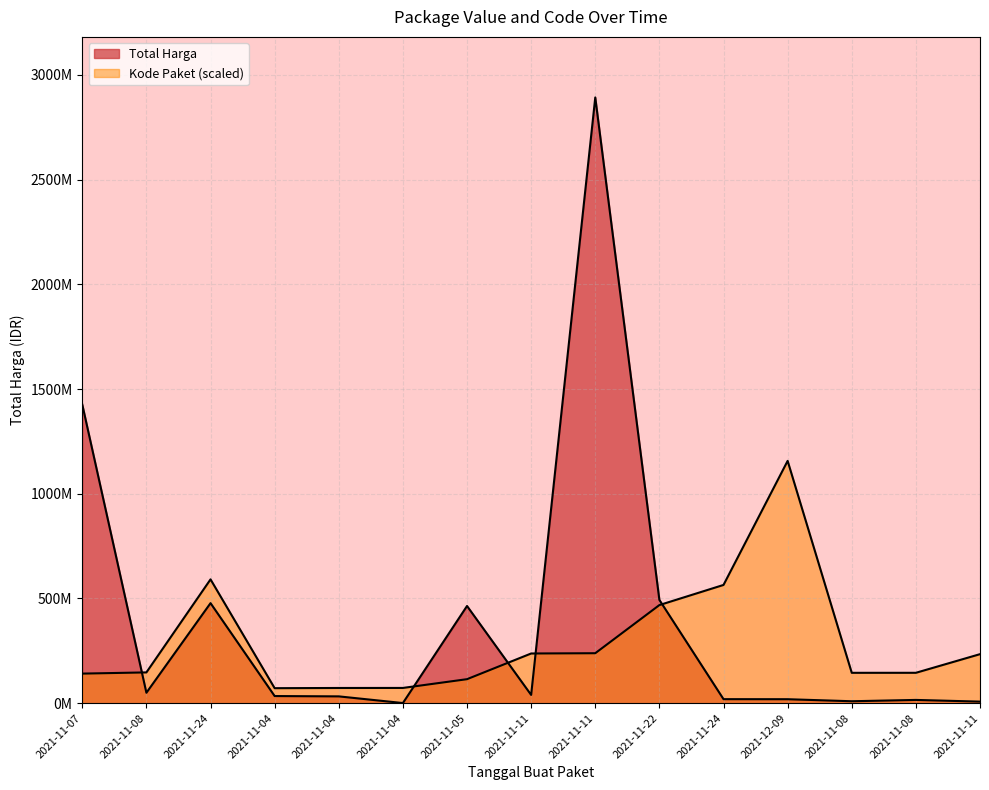

Rank the categories by Kode Paket value from lowest to highest.

2021-11-04, 2021-11-04, 2021-11-04, 2021-11-05, 2021-11-07, 2021-11-08, 2021-11-08, 2021-11-08, 2021-11-11, 2021-11-11, 2021-11-11, 2021-11-22, 2021-11-24, 2021-11-24, 2021-12-09